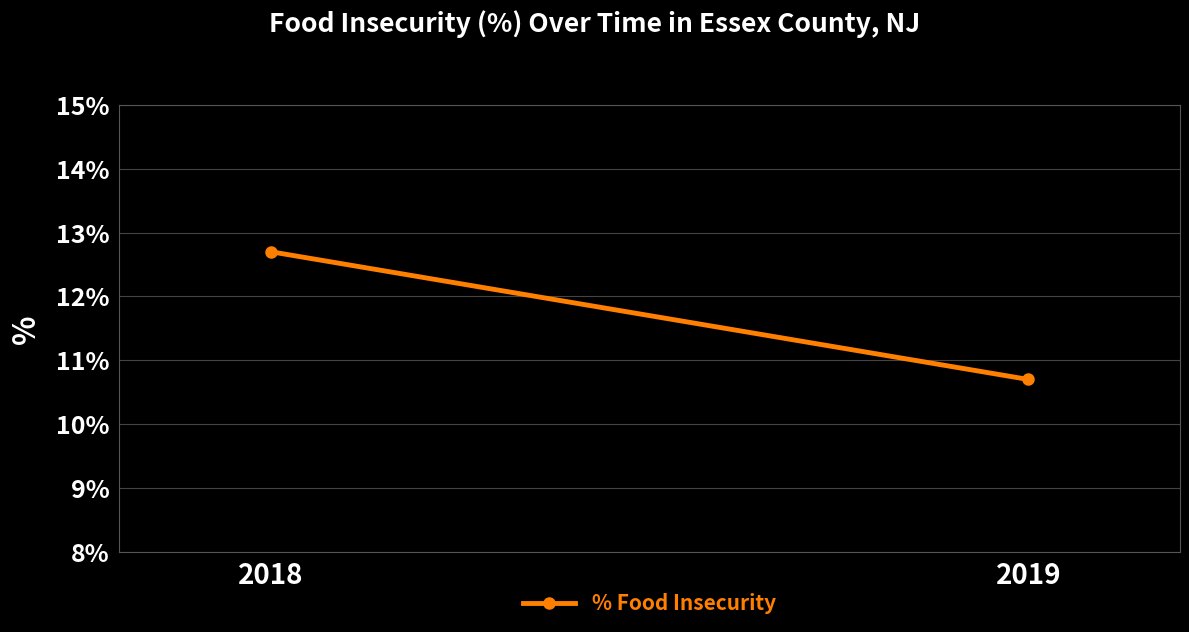

How many series are shown in this chart?

1